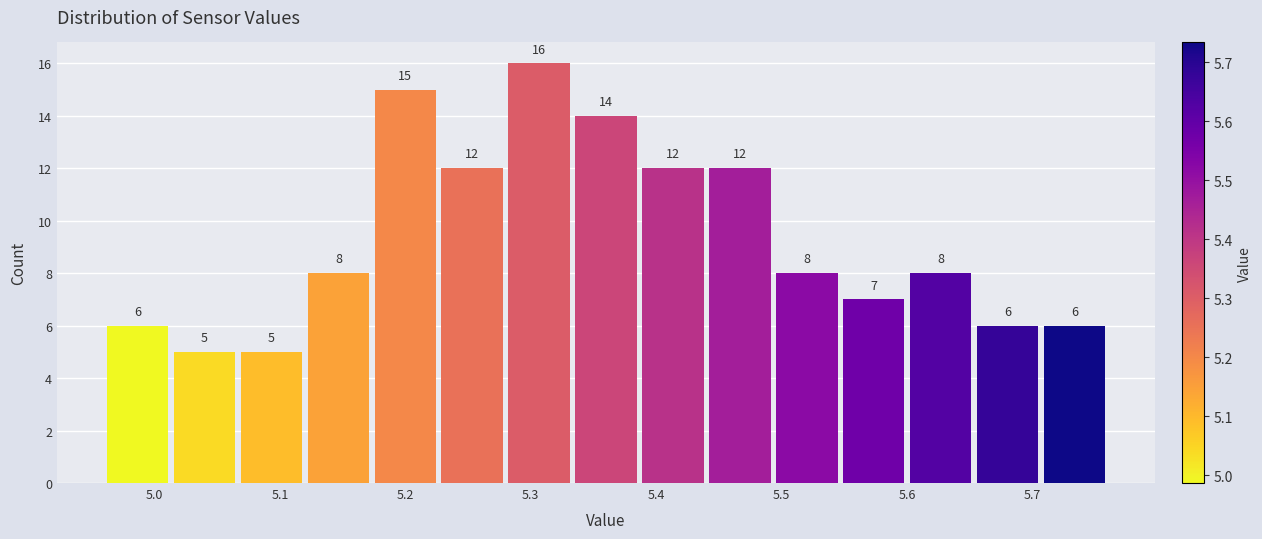

How tall is the bar that spans 5.01 to 5.07 on the x-axis? The bar edges are not printed on the chart, so give them approximately, as read against the axis.

5